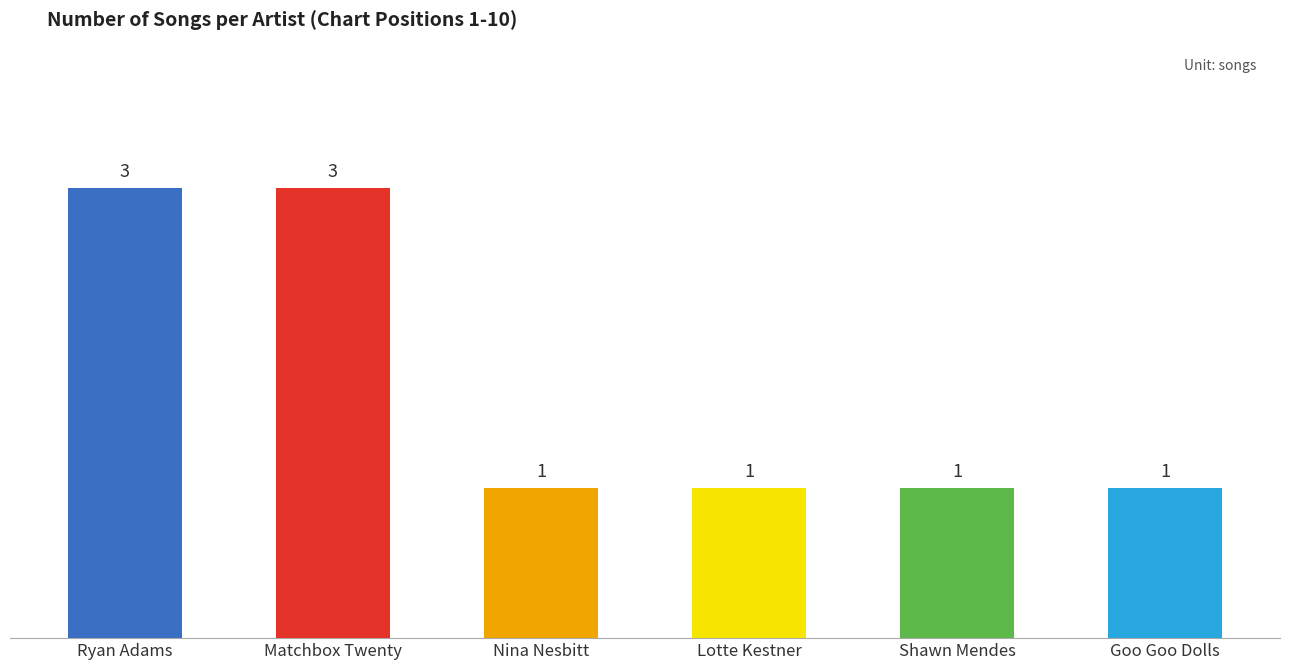

What is the greatest value displayed?

3